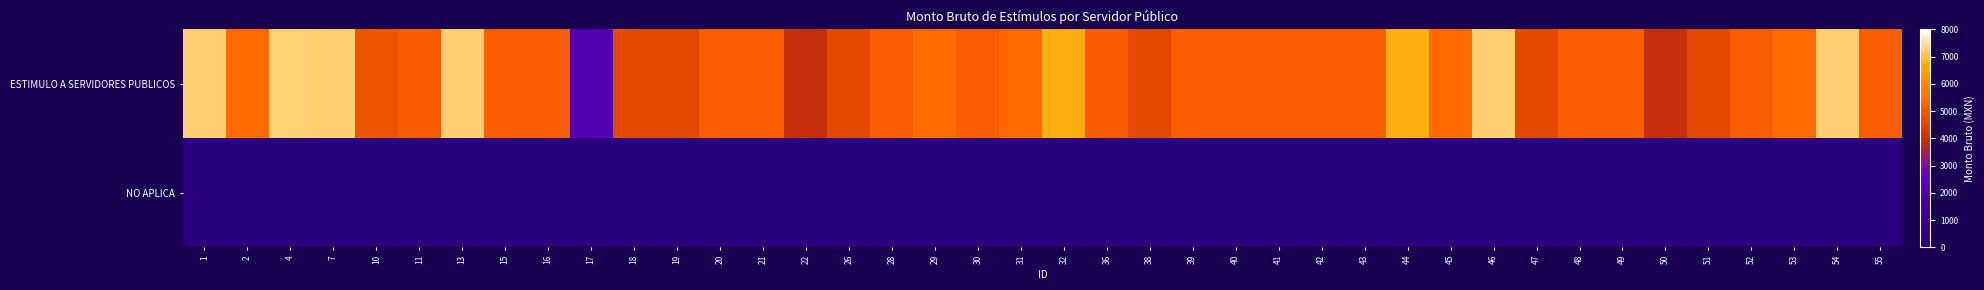

Which series has the widest spread of values?

ESTIMULO A SERVIDORES PUBLICOS